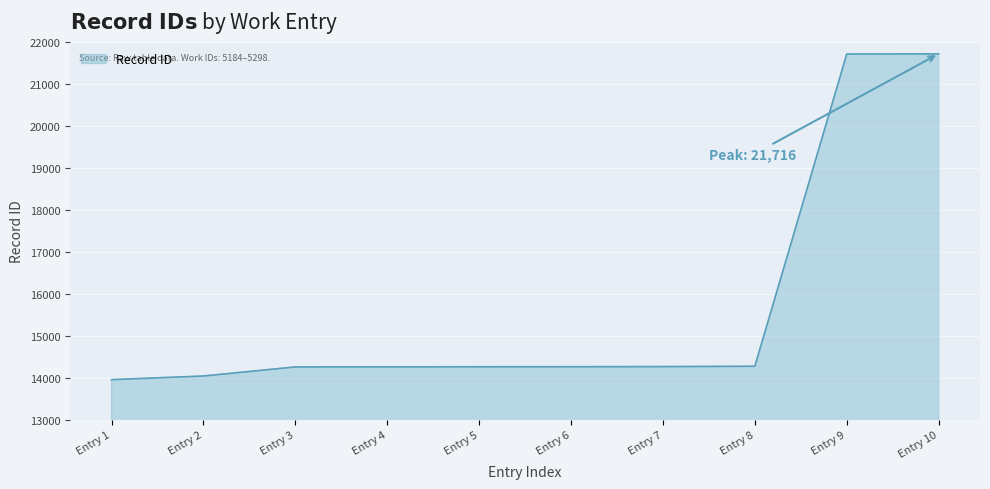

The value at Entry 5 is 23822. True or false?

False